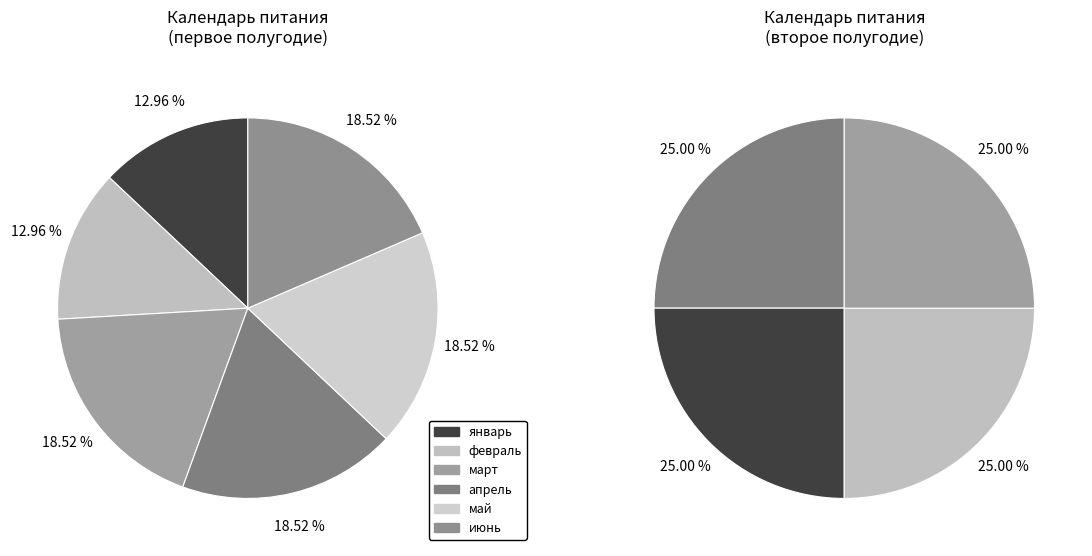

Is there any slice that represents more than half of the pie?

No